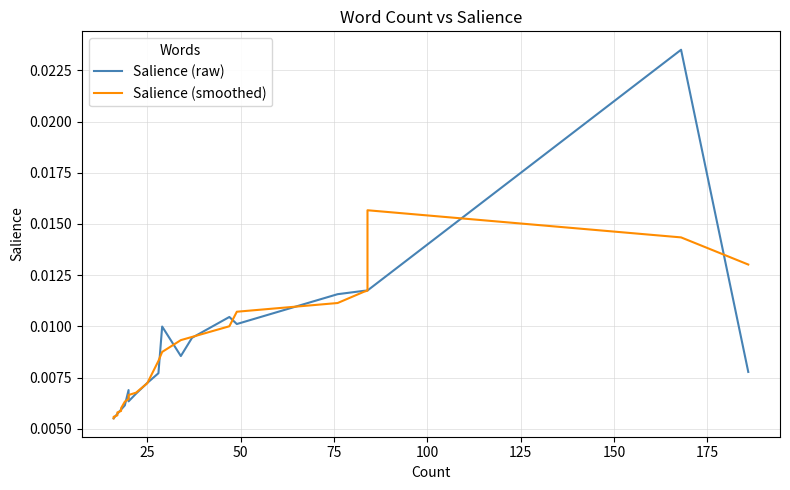

Does the chart have visible grid lines?

Yes